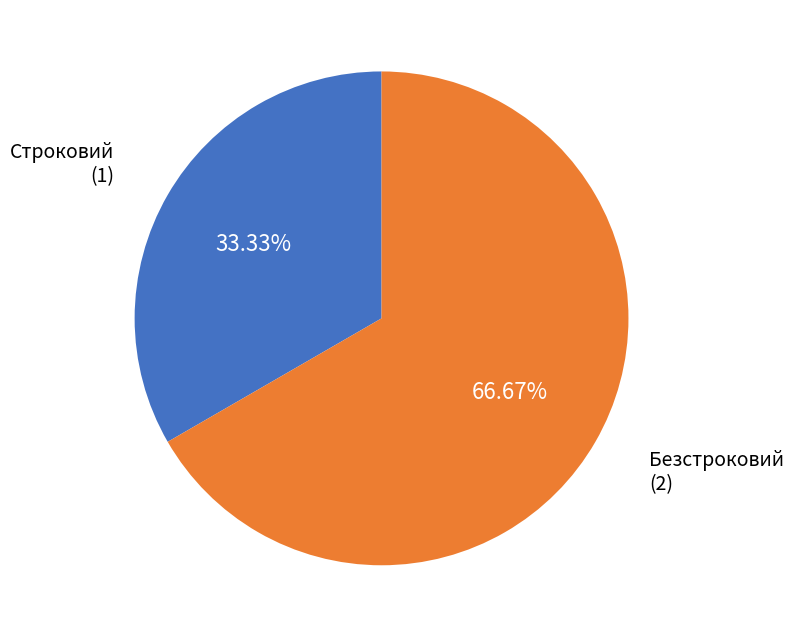

Does Безстроковий represent more than half of the total?

Yes